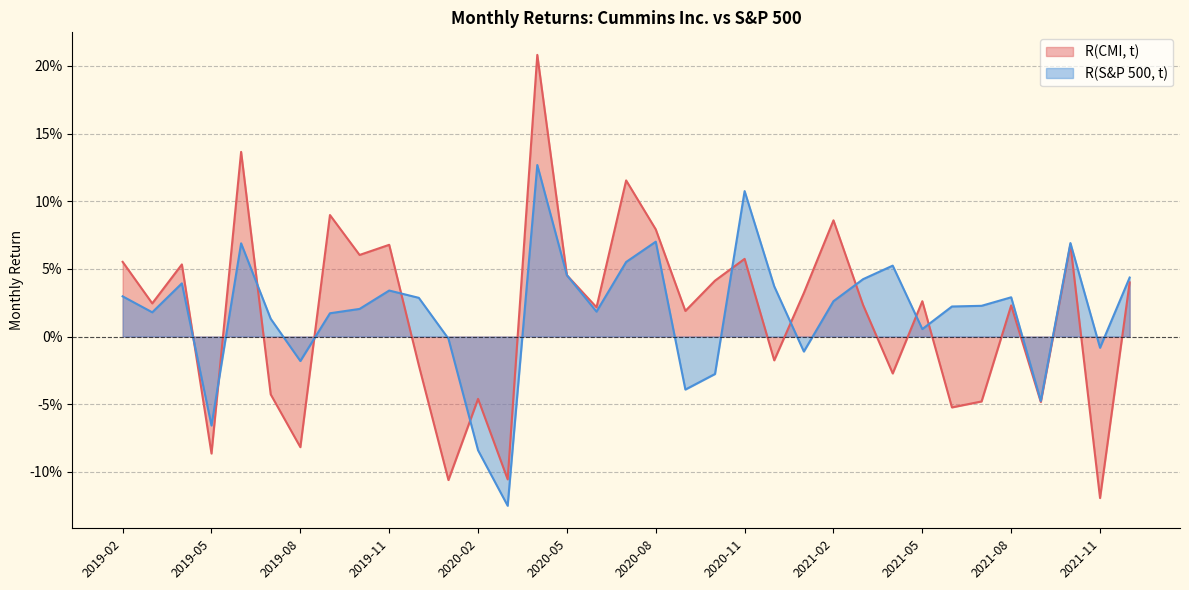

How many interior local valleys does the R(S&P 500, t) series have?

10